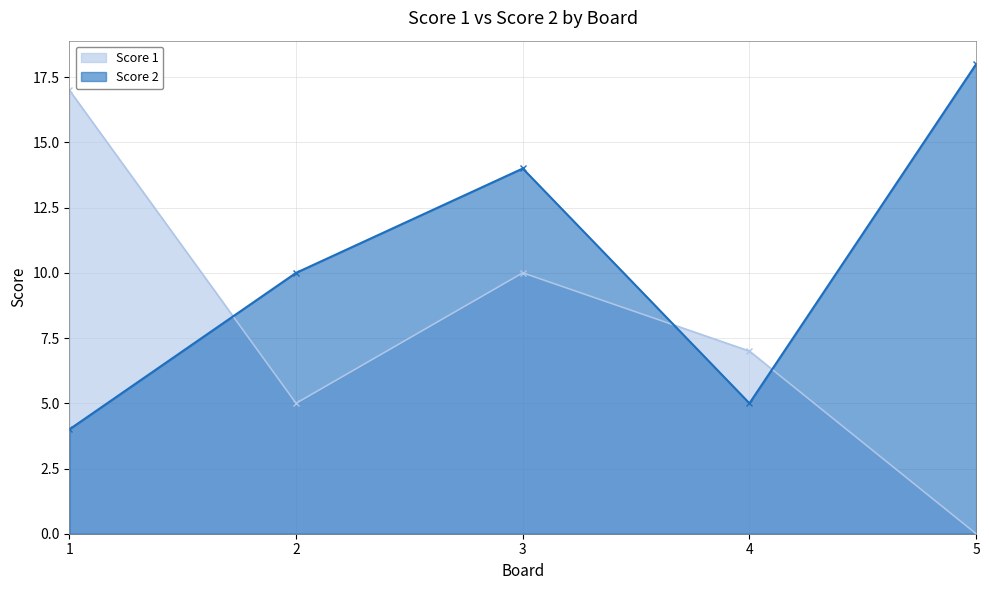

After their last crossing, which series has the higher values: Score 2 or Score 1?

Score 2